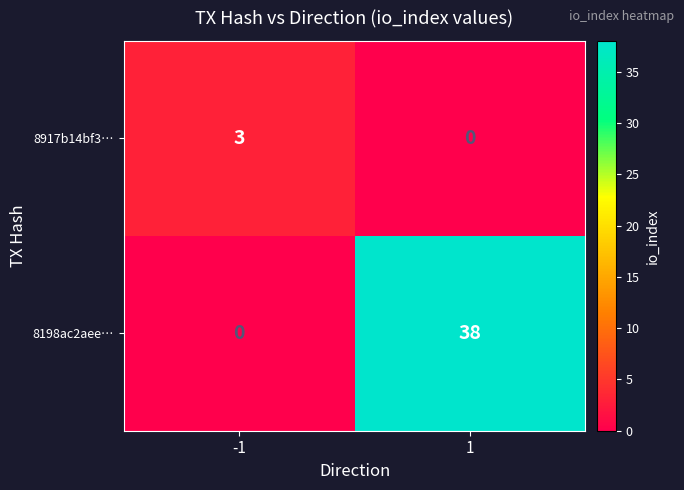

The value of 8198ac2aee… at 1 is 63. True or false?

False